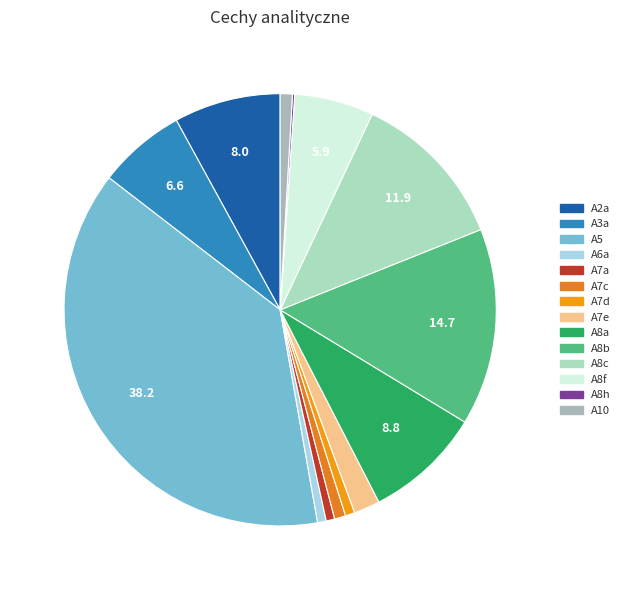

To the nearest percent, what is the difference between the largest and smallest slice percentages?

38%